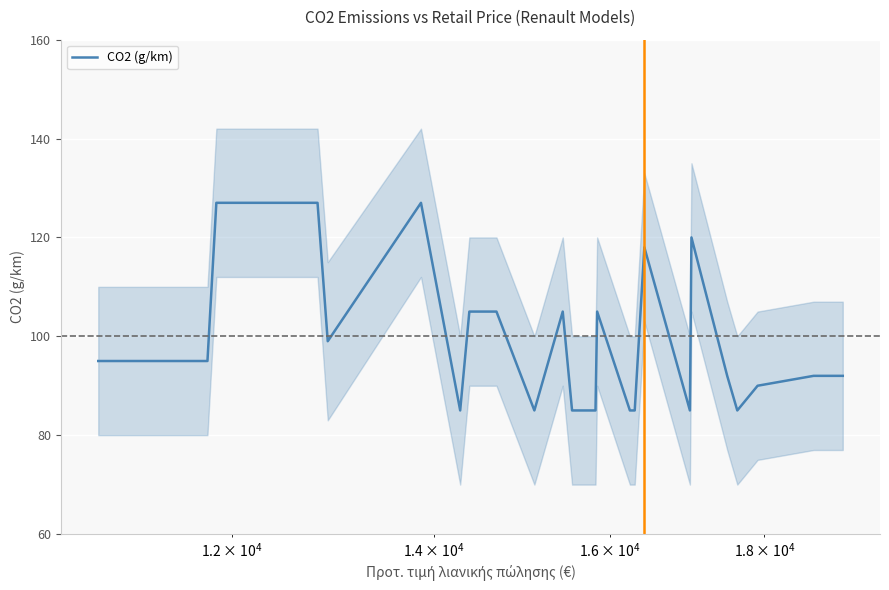

What is the maximum value for CO2 (g/km)?

127